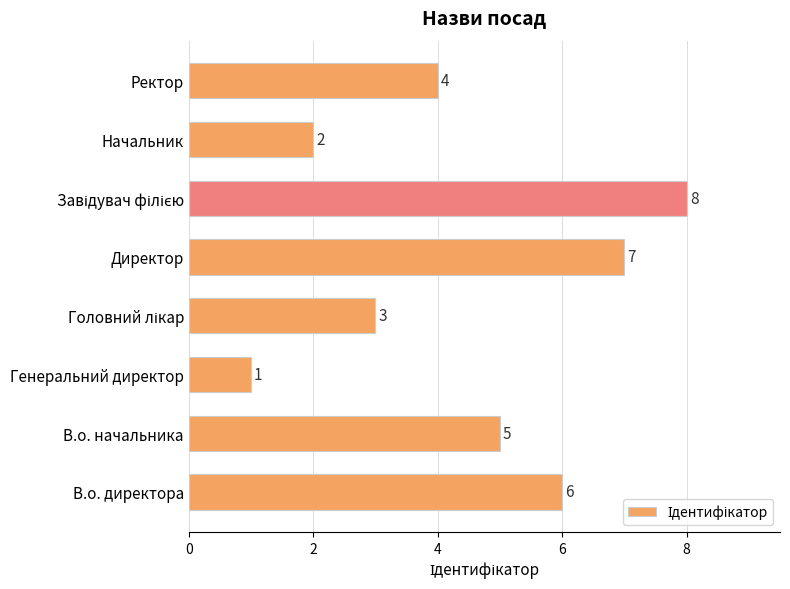

Between В.о. начальника and Директор, which is larger?

Директор